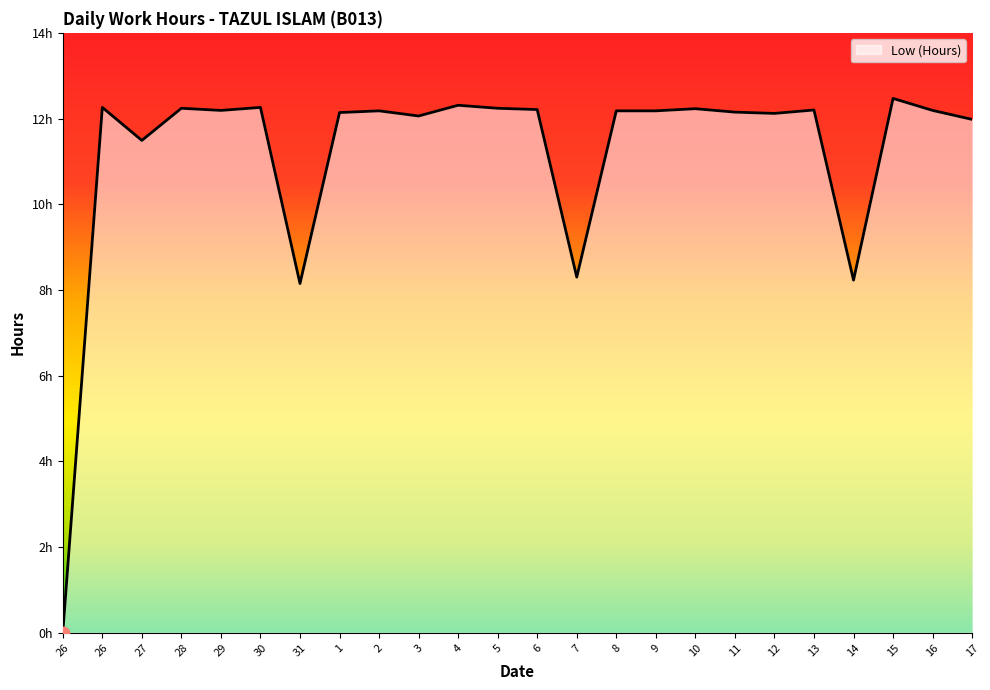

Between 30 and 4, which is larger?

4